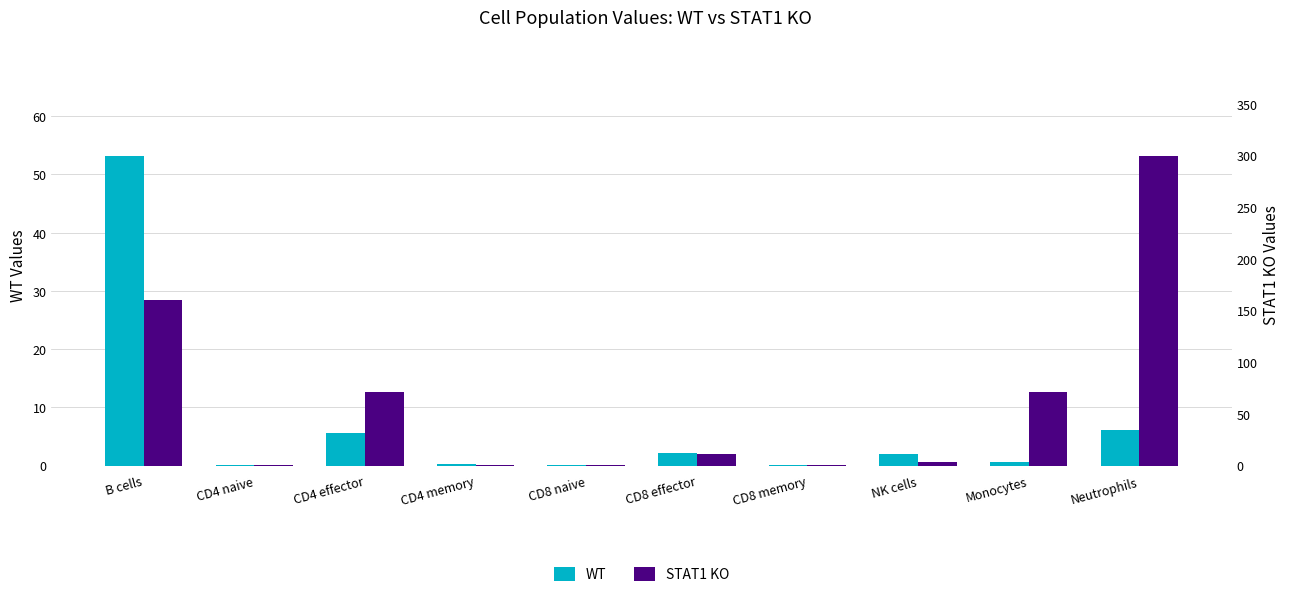

The WT series shows 5.6 at CD4 effector. True or false?

True